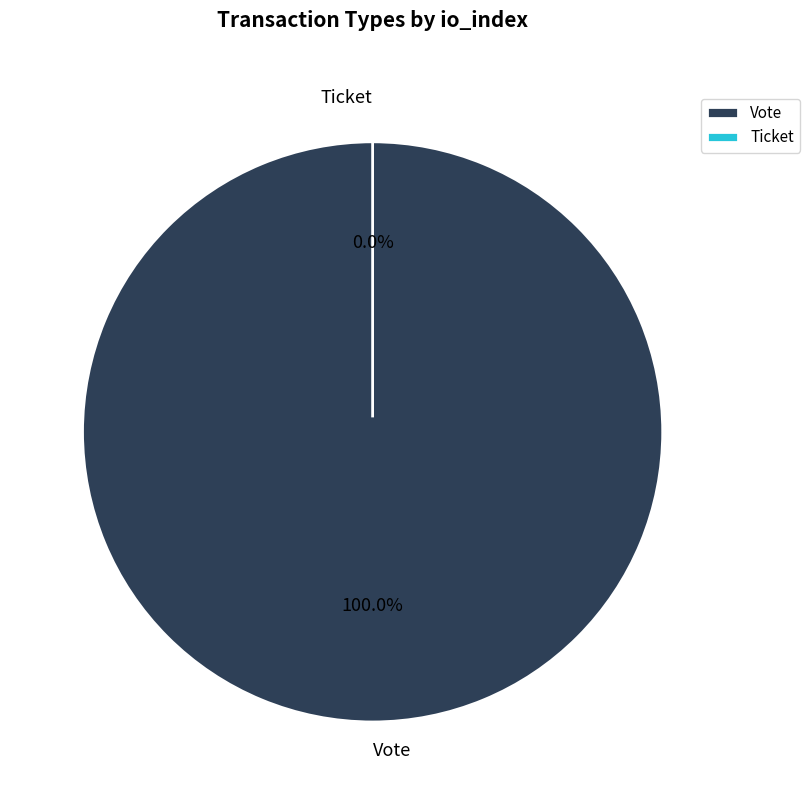

What portion of the pie excludes Ticket?

100.0%